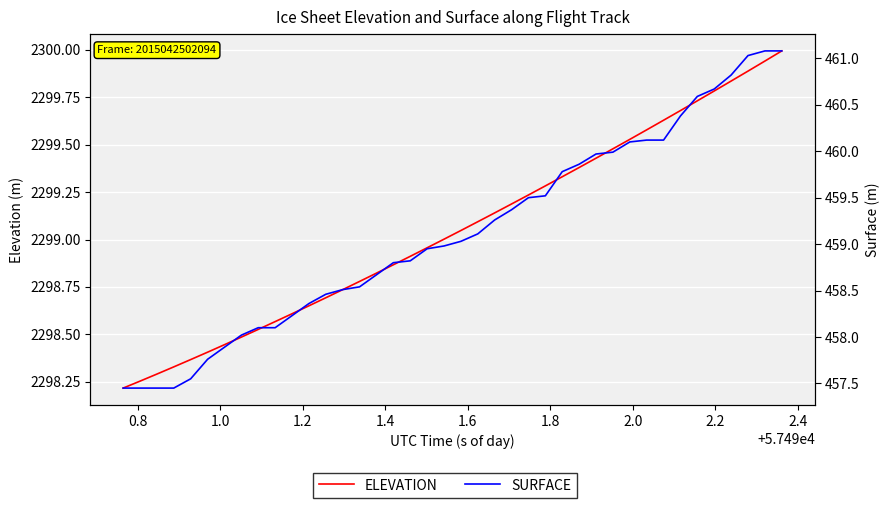

True or false: SURFACE and ELEVATION cross at least once.

False